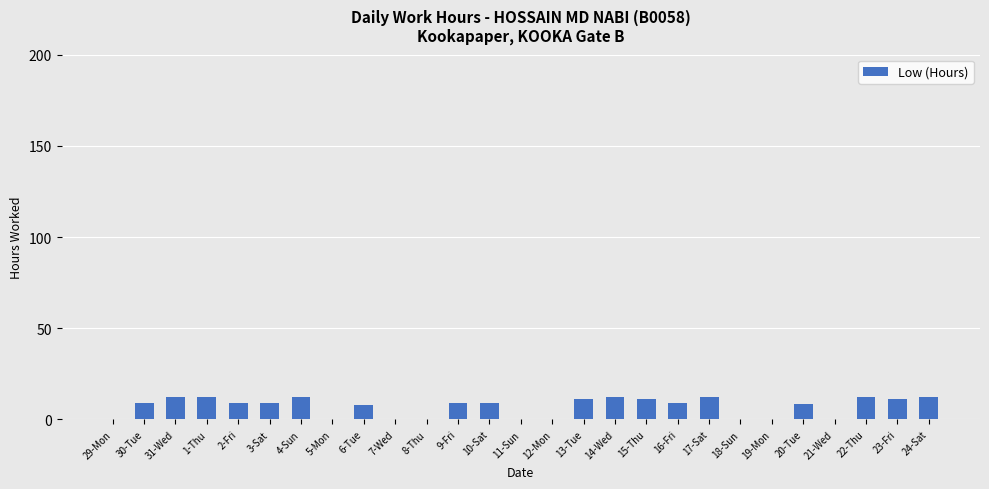

What is the sum of the values at 18-Sun and 10-Sat?

8.9